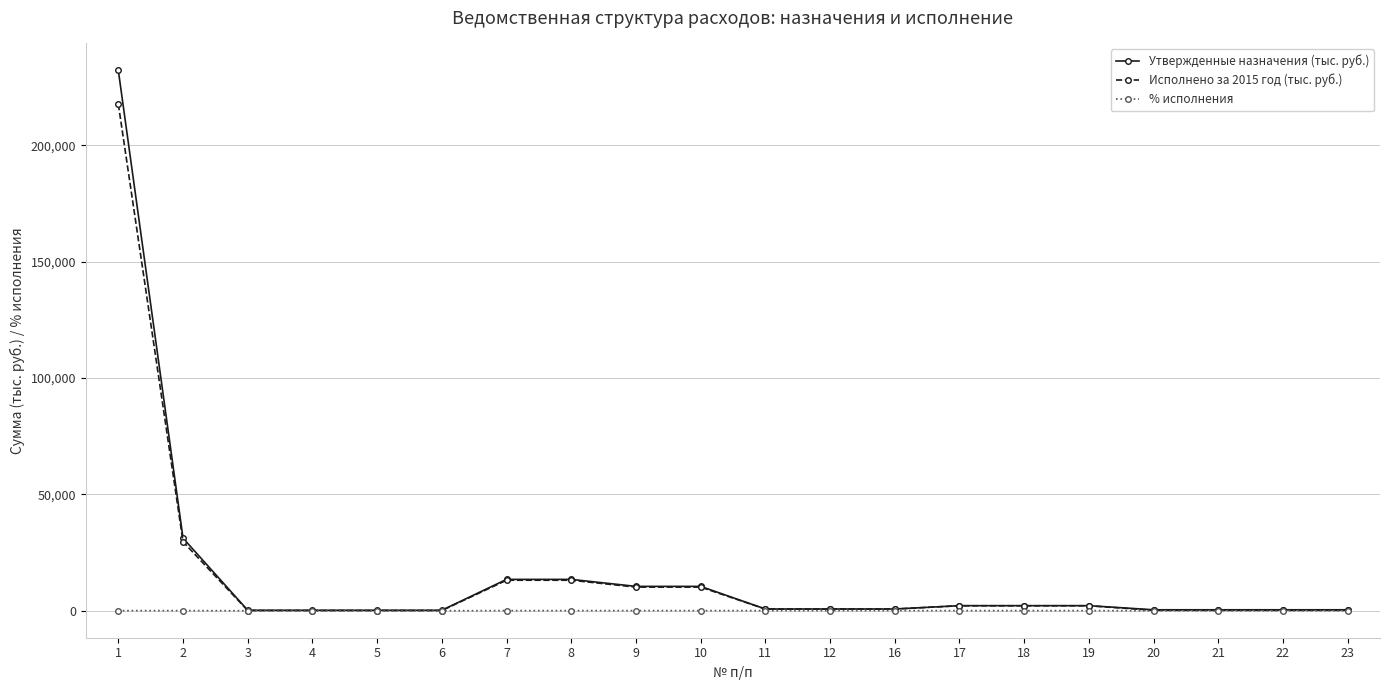

What is the average value of the Исполнено за 2015 год (тыс. руб.) series?

15214.6